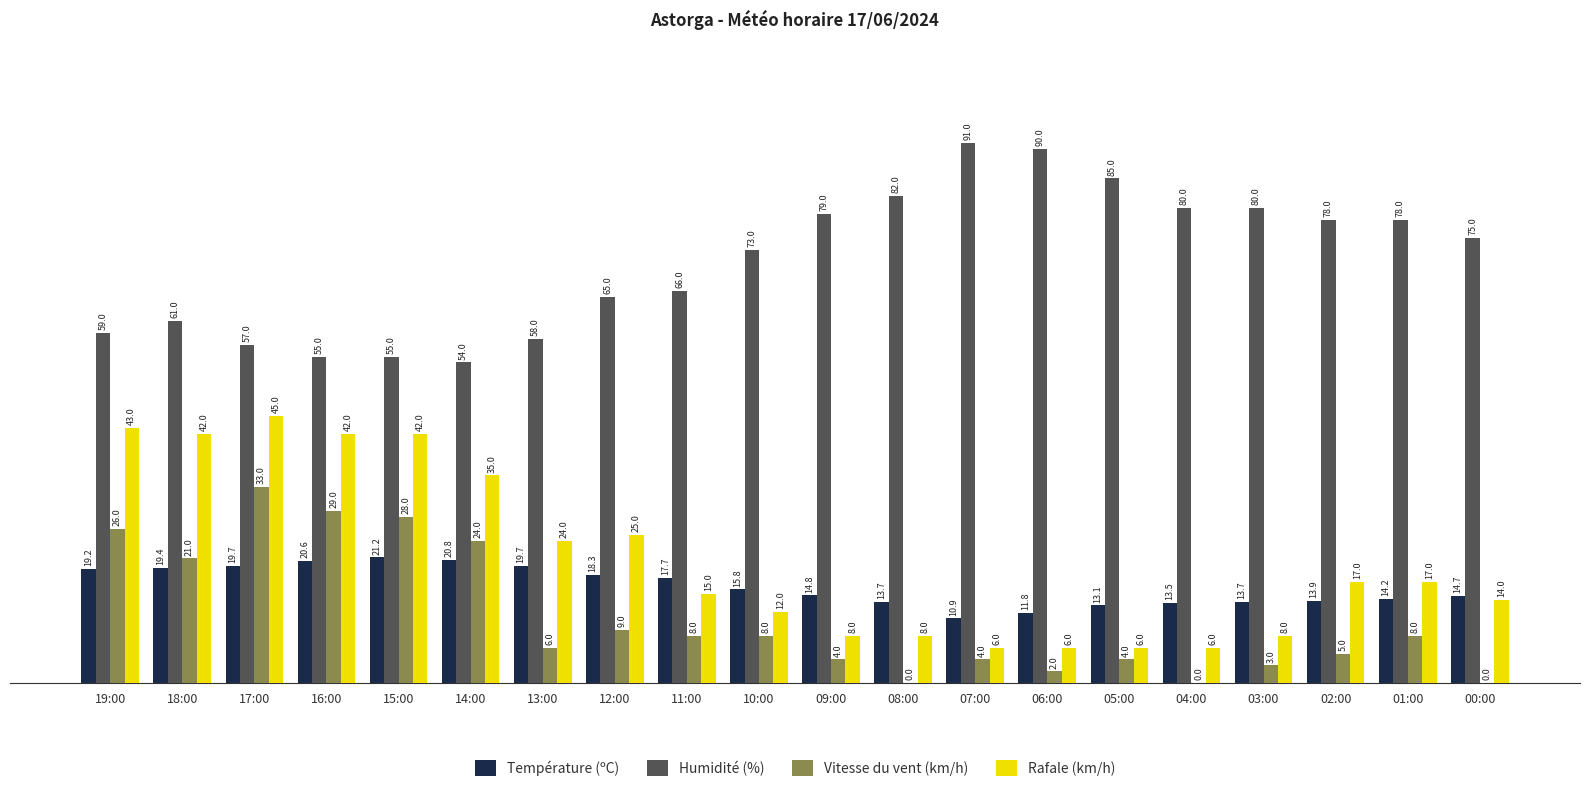

Is it true that Rafale (km/h) equals 8.0 at 03:00?

True